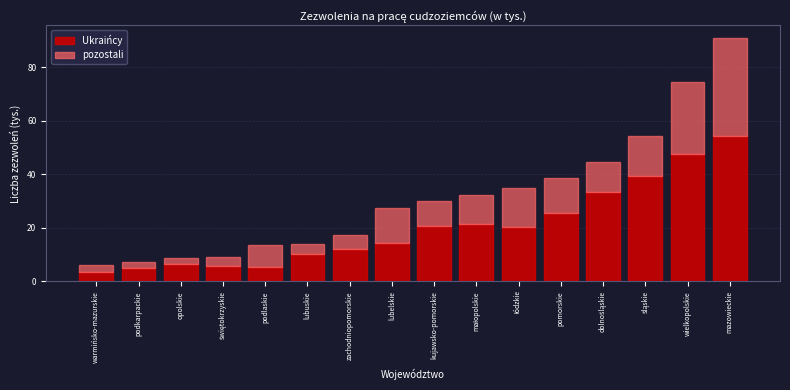

What is the approximate value of Ukraińcy at lubelskie?

14.3